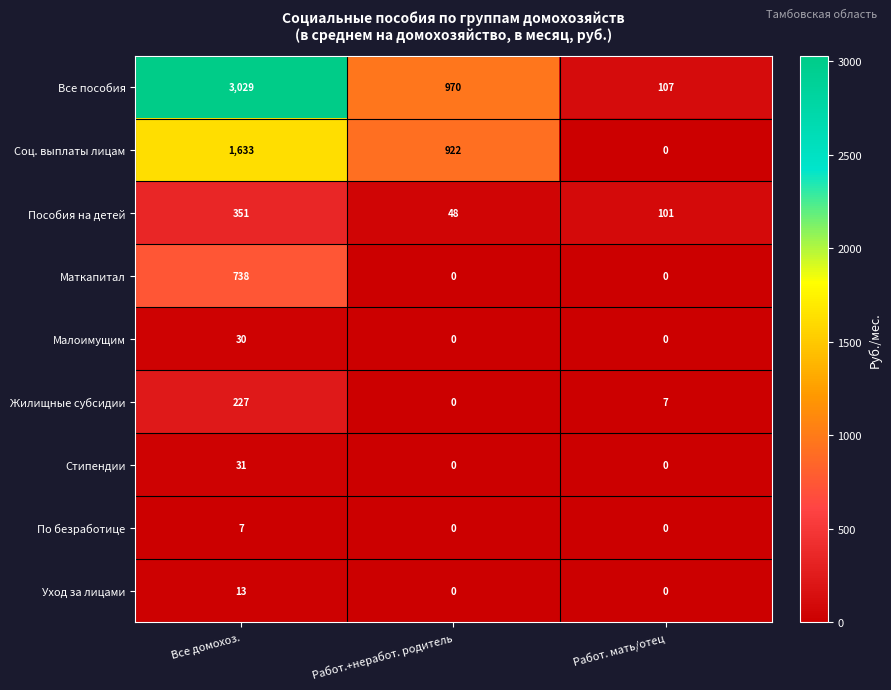

Reading left to right, extract all data points from this chart.

Все пособия: 3029	970	107
Соц. выплаты лицам: 1633	922	0
Пособия на детей: 351	48	101
Маткапитал: 738	0	0
Малоимущим: 30	0	0
Жилищные субсидии: 227	0	7
Стипендии: 31	0	0
По безработице: 7	0	0
Уход за лицами: 13	0	0